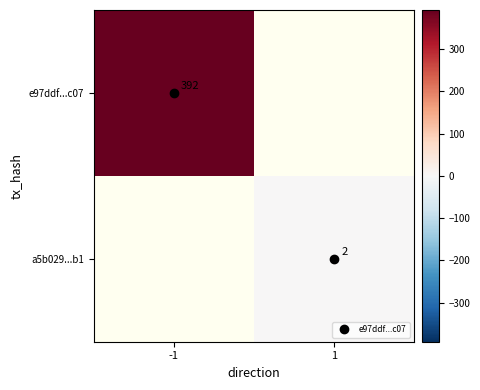

Which label corresponds to the largest value in the chart?

-1